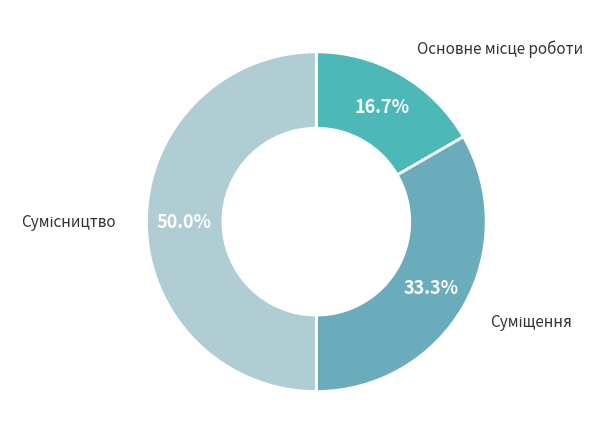

How many slices are in this pie chart?

3